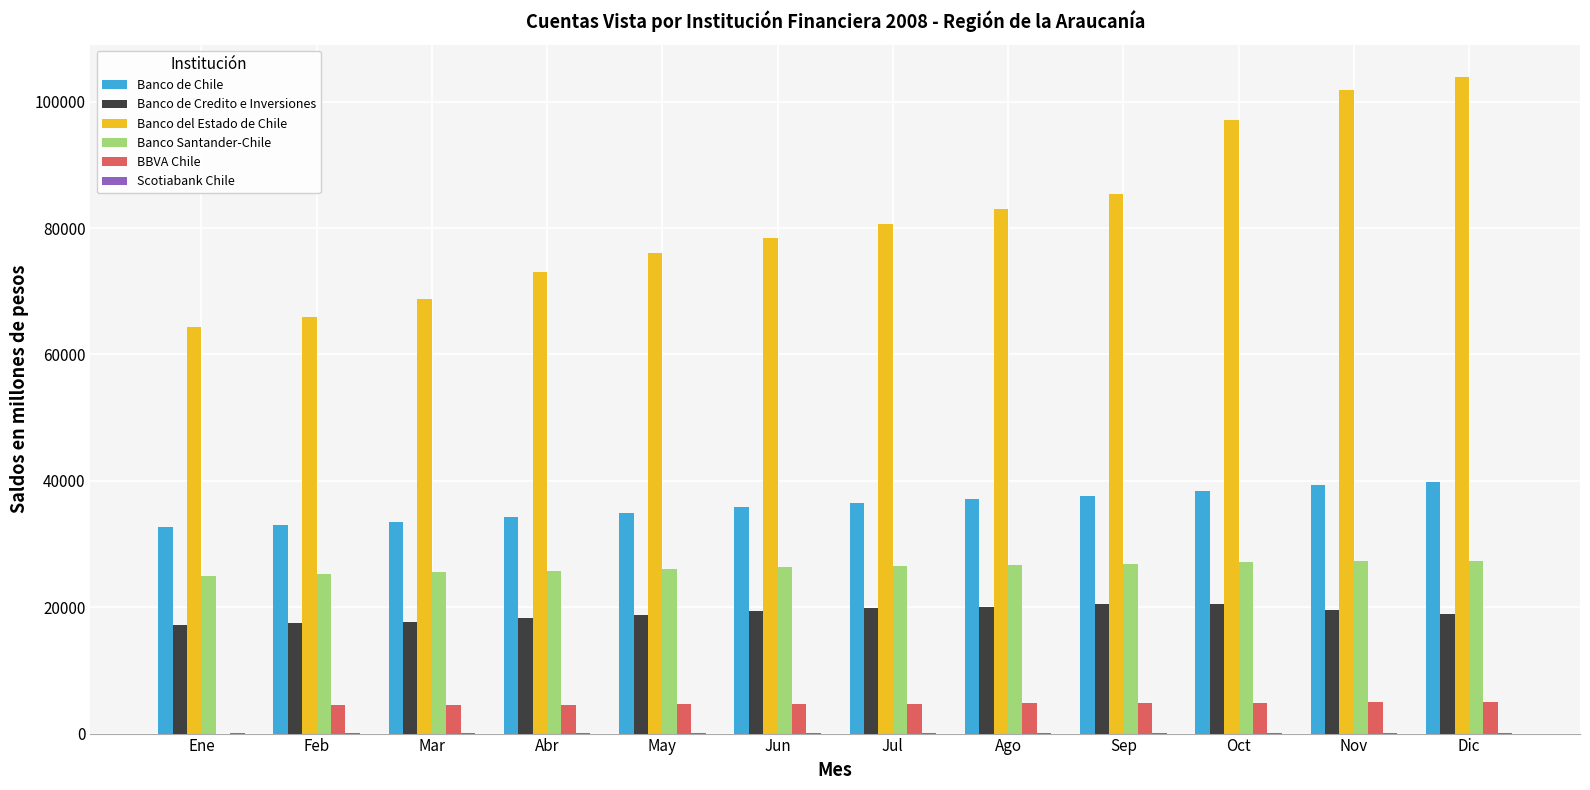

What is the sum of all Banco de Chile values?

433257